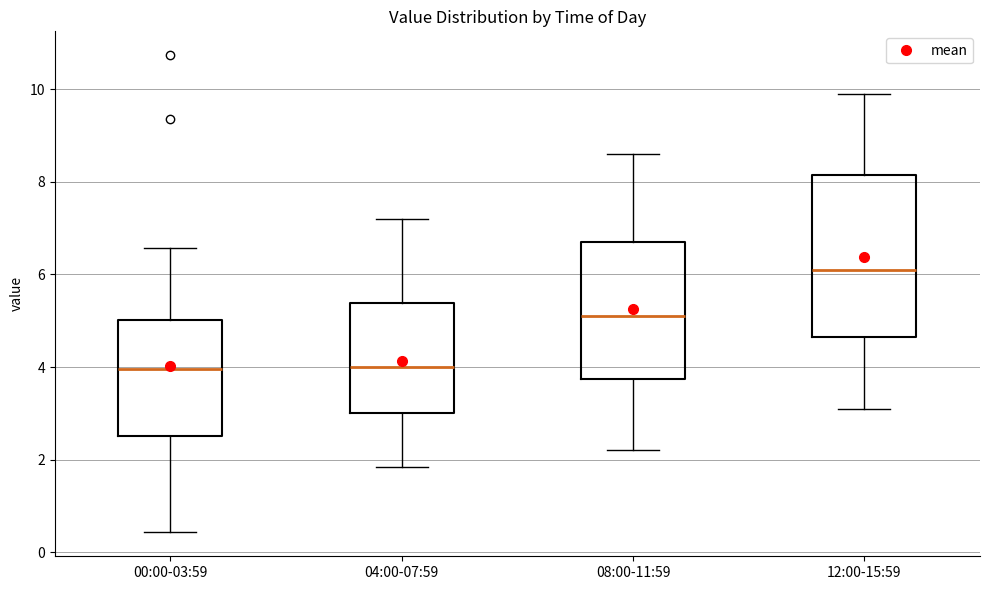

Where is the lower edge of the box for 12:00-15:59 on the y-axis? The values are not printed on the chart, so give them approximately, as read against the axis.

4.6